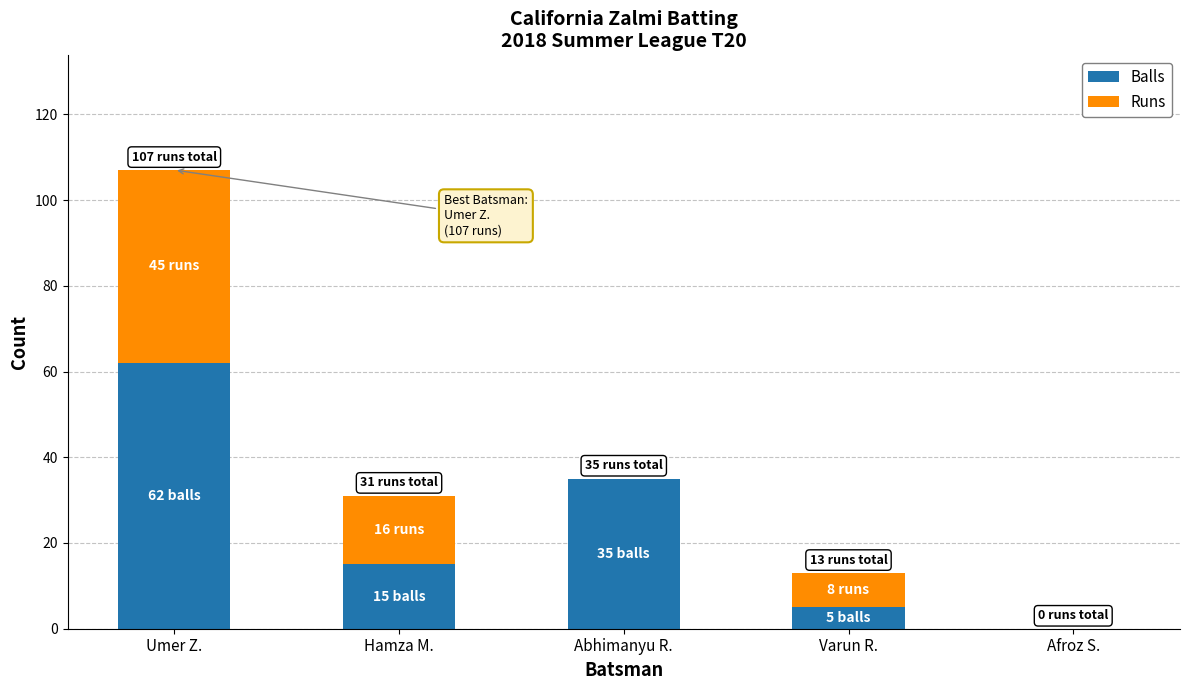

What value does the Balls series have at Umer Z., to the nearest 10?

60